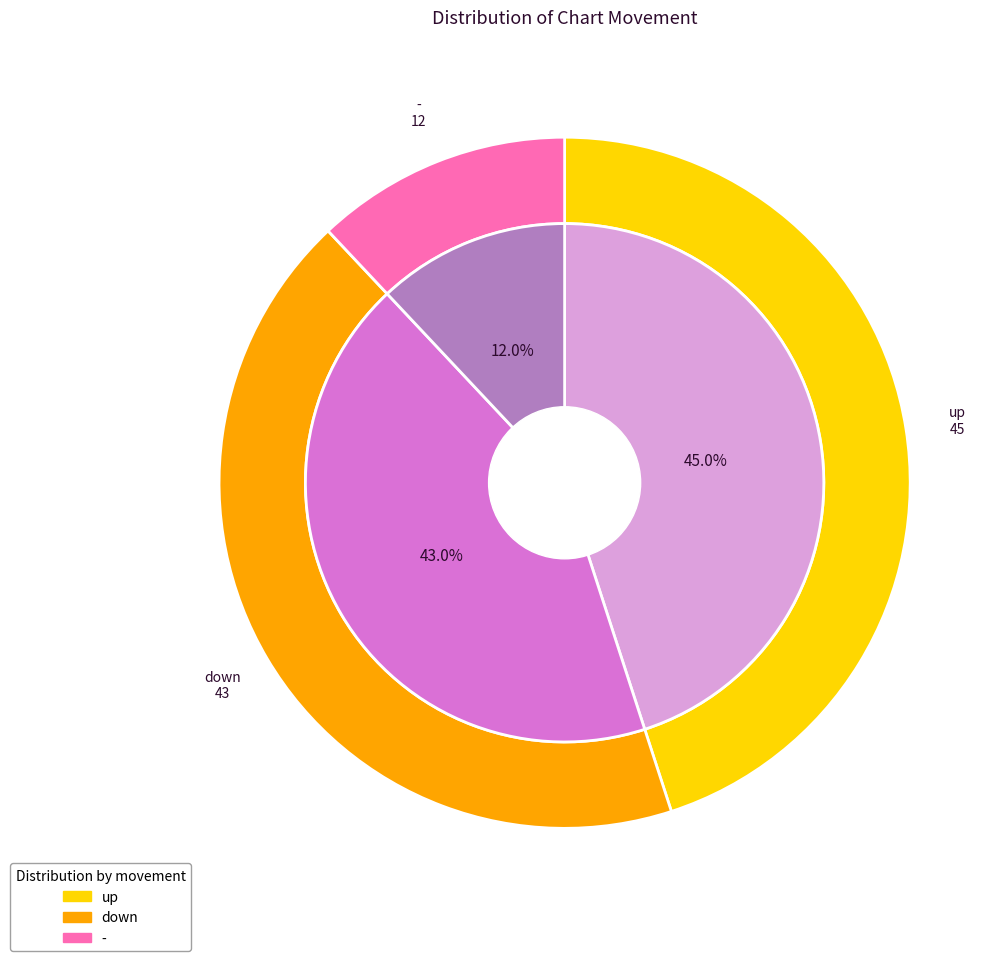

To the nearest percent, what is the average slice percentage?

33%